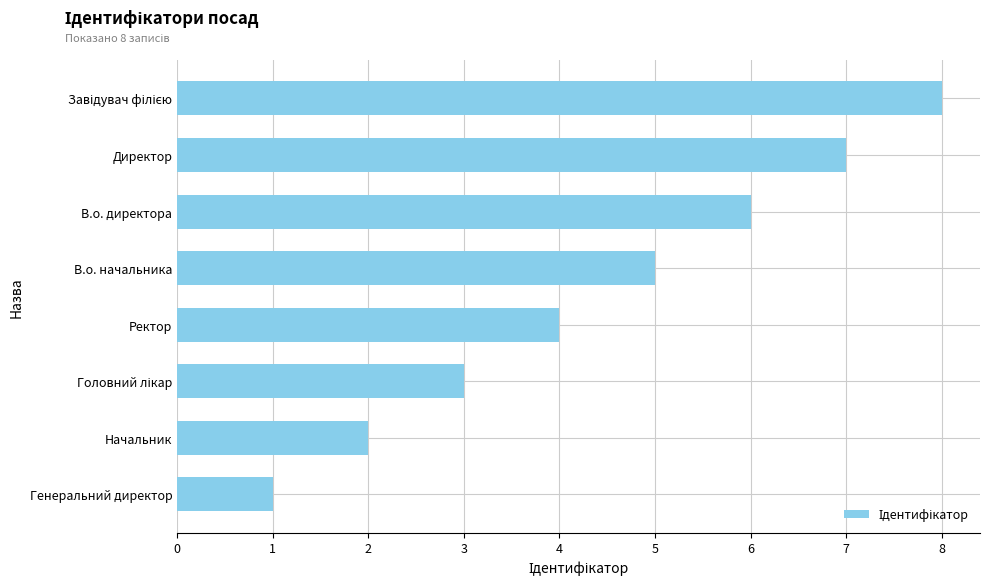

Is it true that the value at В.о. директора is 2?

False